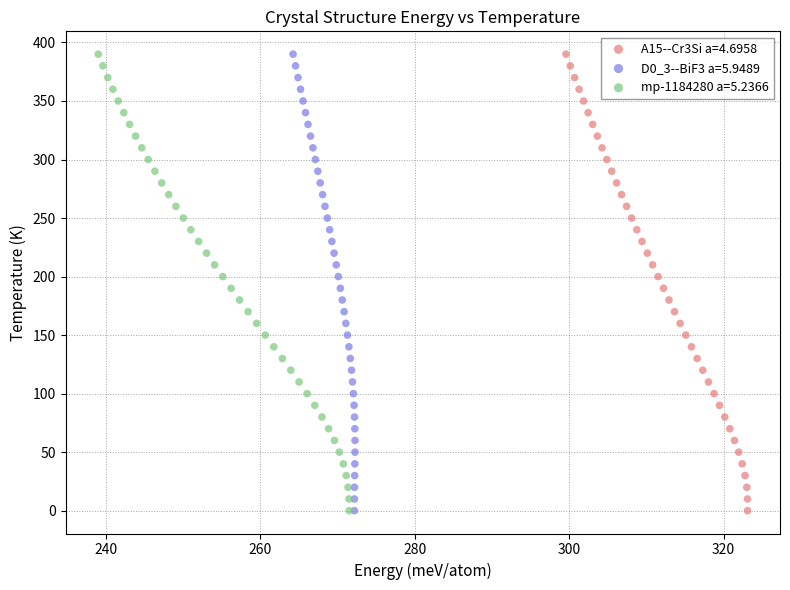

What are all the series names shown in the legend?

A15--Cr3Si a=4.6958, D0_3--BiF3 a=5.9489, mp-1184280 a=5.2366